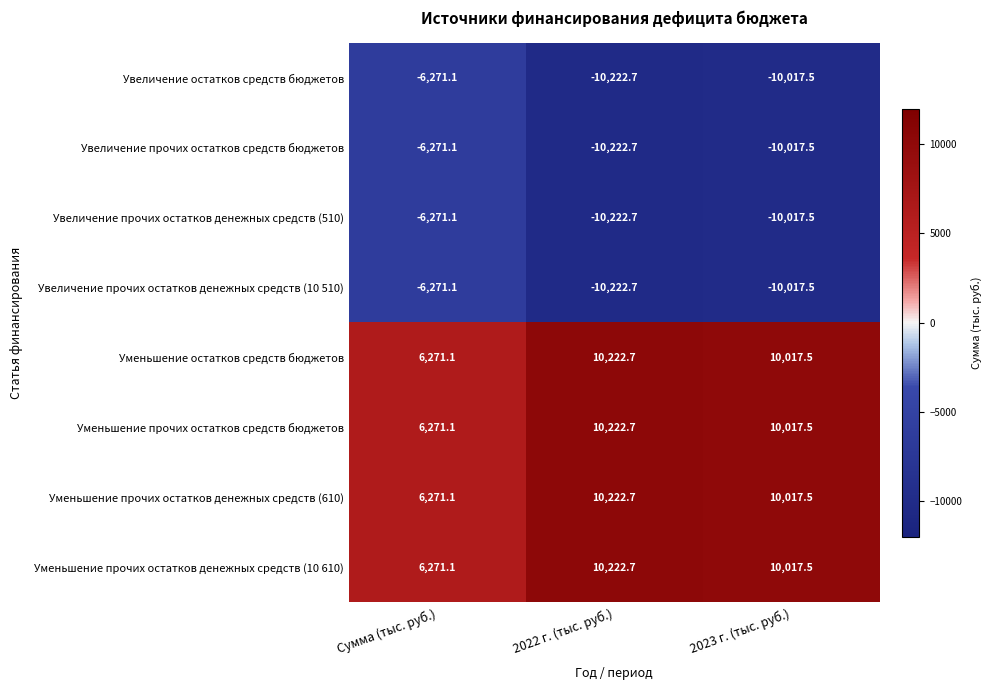

What is the smallest value displayed?

-10222.7